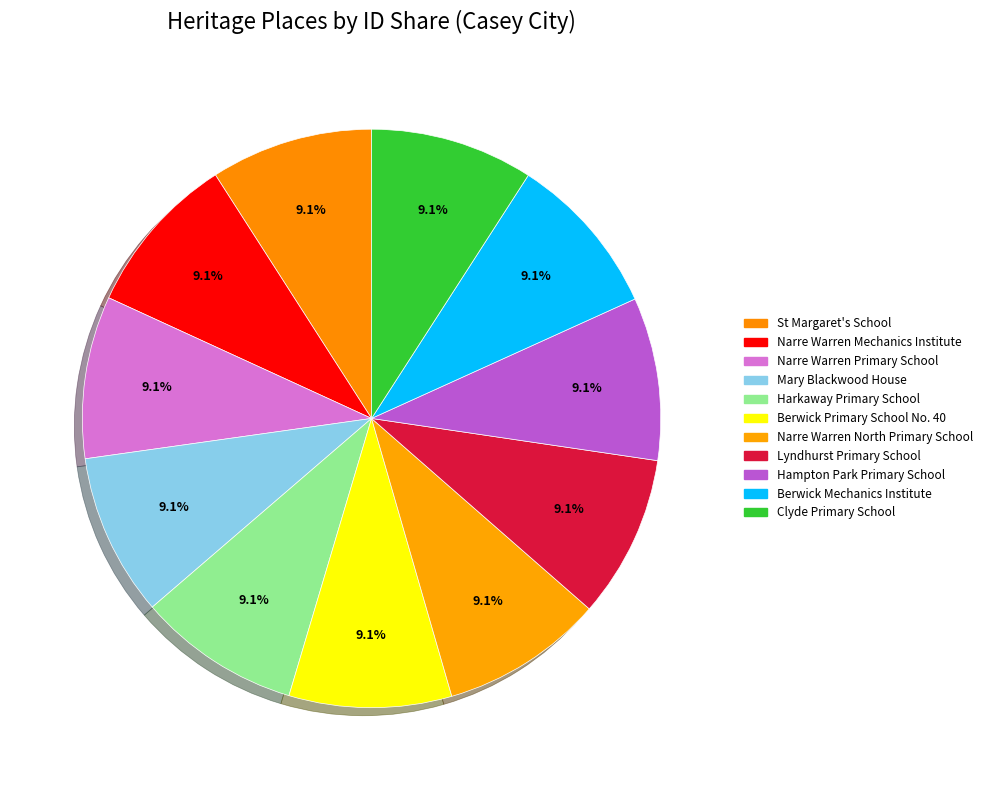

How many segments does this pie chart have?

11